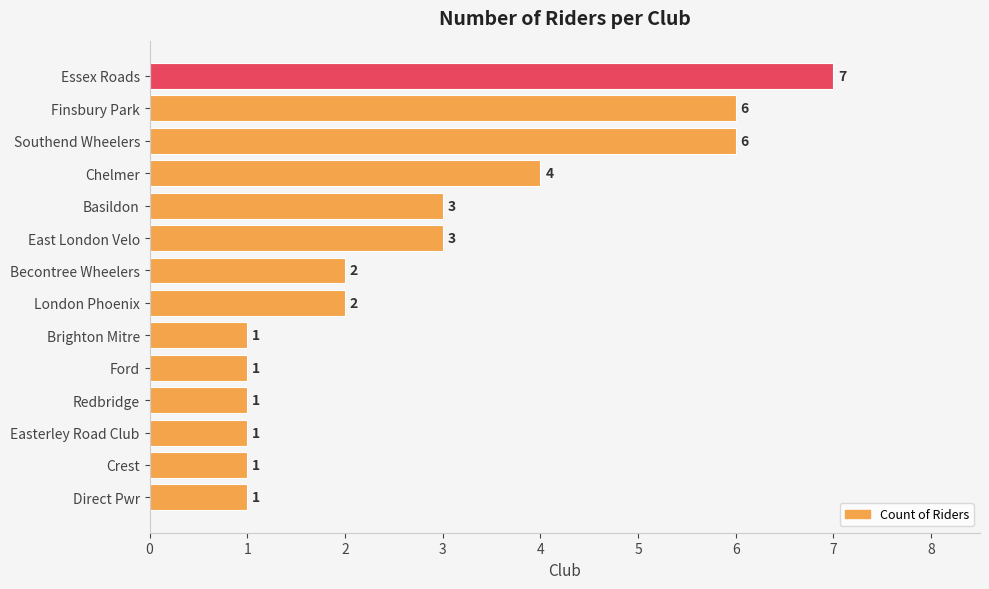

What is the sum of all values?

39